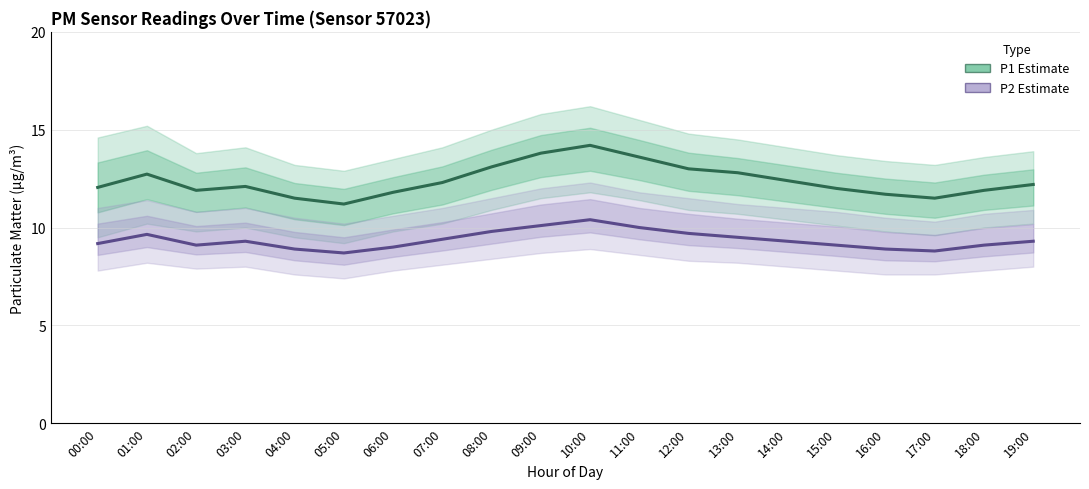

What is the lowest value of the P1 Estimate series?

11.2